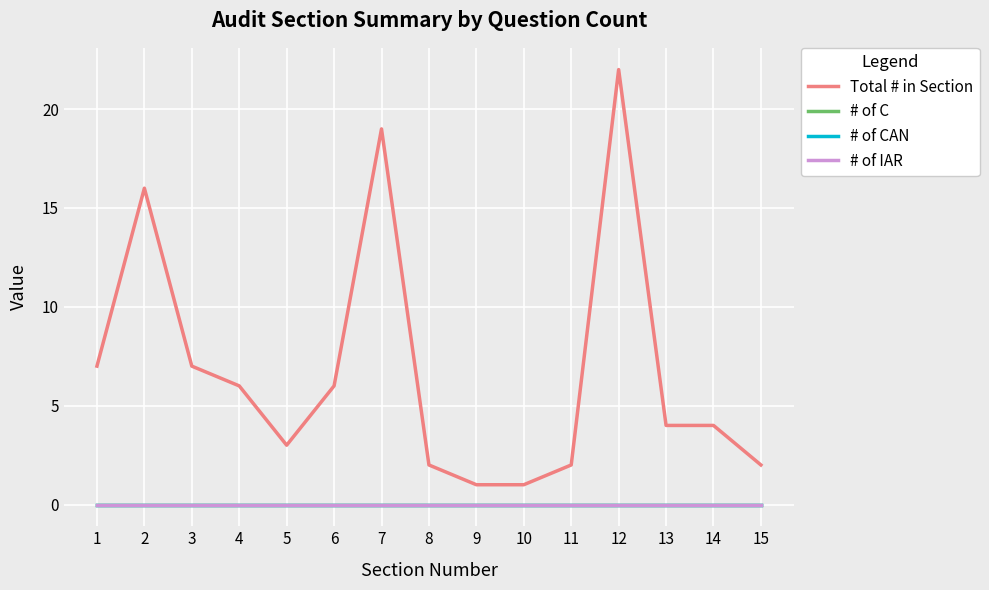

True or false: Total # in Section has a value of 31 at 7.

False